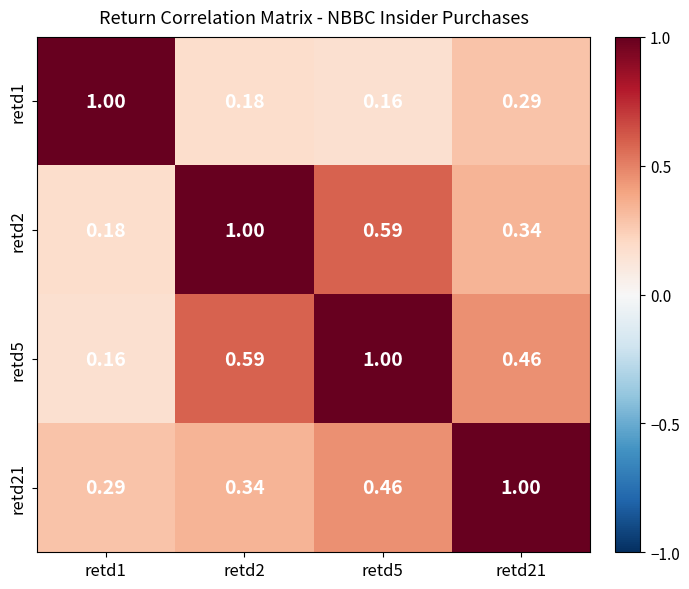

At retd1, list the series in order from smallest to largest.

retd5, retd2, retd21, retd1